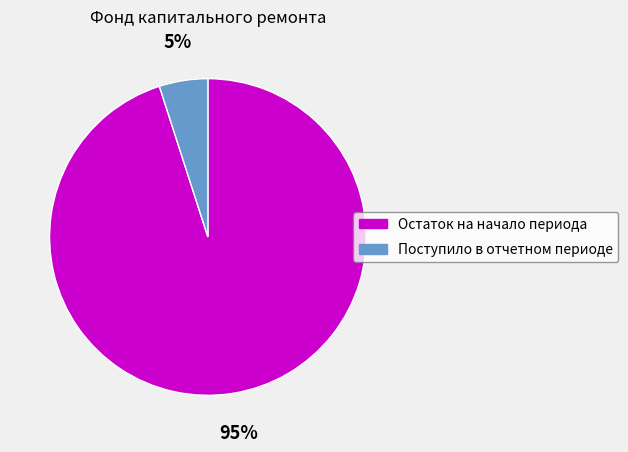

To the nearest percent, what percentage of the pie is Остаток на начало периода?

95%